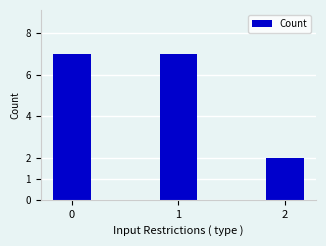

The value at 2 is 2. True or false?

True